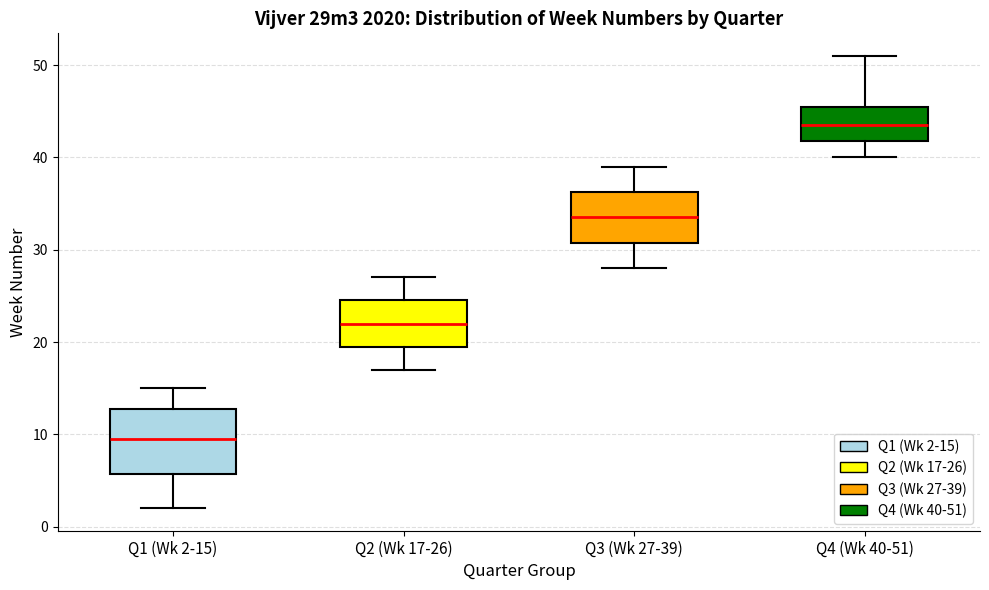

Where is the upper edge of the box for Q4 (Wk 40-51) on the y-axis? The values are not printed on the chart, so give them approximately, as read against the axis.

46